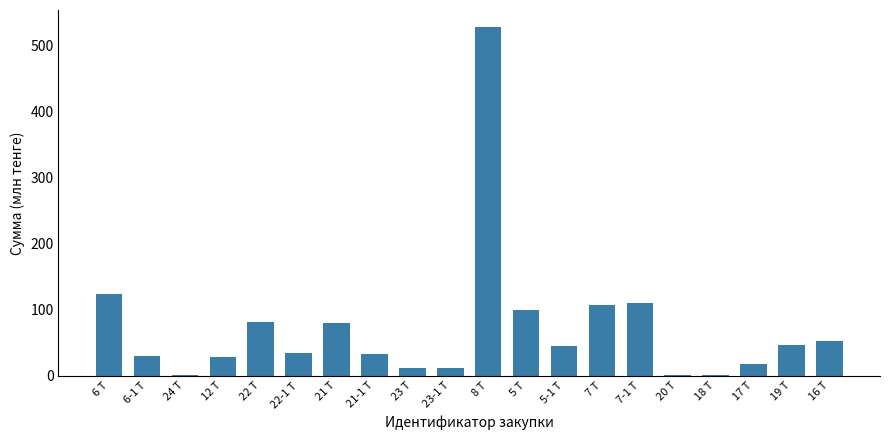

Where is the data nearest to the value 264?

6 Т